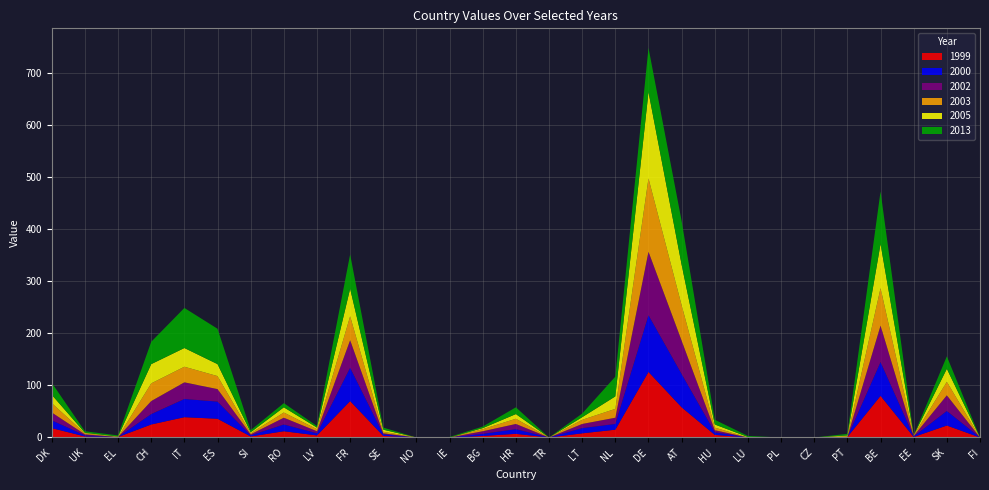

Reading left to right, transcribe all the data shown in this chart.

1999: DK=18	UK=2	EL=1	CH=25	IT=39	ES=36	SI=2	RO=12	LV=4	FR=70	SE=3	NO=0	IE=0	BG=3	HR=7	TR=0	LT=8	NL=15	DE=126	AT=58	HU=5	LU=0	PL=0	CZ=0	PT=1	BE=80	EE=1	SK=23	FI=0
2000: DK=15	UK=2	EL=0	CH=20	IT=35	ES=33	SI=2	RO=13	LV=4	FR=64	SE=3	NO=0	IE=0	BG=4	HR=9	TR=0	LT=10	NL=11	DE=109	AT=64	HU=5	LU=0	PL=0	CZ=0	PT=0	BE=65	EE=1	SK=28	FI=0
2002: DK=15	UK=2	EL=0	CH=25	IT=32	ES=24	SI=2	RO=13	LV=4	FR=53	SE=2	NO=0	IE=0	BG=5	HR=10	TR=0	LT=8	NL=12	DE=122	AT=64	HU=4	LU=0	PL=0	CZ=0	PT=0	BE=70	EE=1	SK=30	FI=0
2003: DK=18	UK=2	EL=0	CH=34	IT=30	ES=25	SI=2	RO=10	LV=4	FR=46	SE=3	NO=0	IE=0	BG=4	HR=10	TR=0	LT=8	NL=17	DE=141	AT=68	HU=5	LU=0	PL=0	CZ=0	PT=1	BE=72	EE=1	SK=26	FI=0
2005: DK=16	UK=1	EL=1	CH=37	IT=36	ES=23	SI=2	RO=10	LV=3	FR=53	SE=4	NO=0	IE=0	BG=2	HR=9	TR=0	LT=5	NL=24	DE=166	AT=78	HU=6	LU=1	PL=0	CZ=0	PT=2	BE=85	EE=0	SK=25	FI=0
2013: DK=23	UK=3	EL=2	CH=43	IT=77	ES=68	SI=4	RO=8	LV=3	FR=66	SE=4	NO=0	IE=1	BG=3	HR=13	TR=0	LT=7	NL=38	DE=85	AT=84	HU=9	LU=2	PL=0	CZ=0	PT=3	BE=101	EE=0	SK=24	FI=0